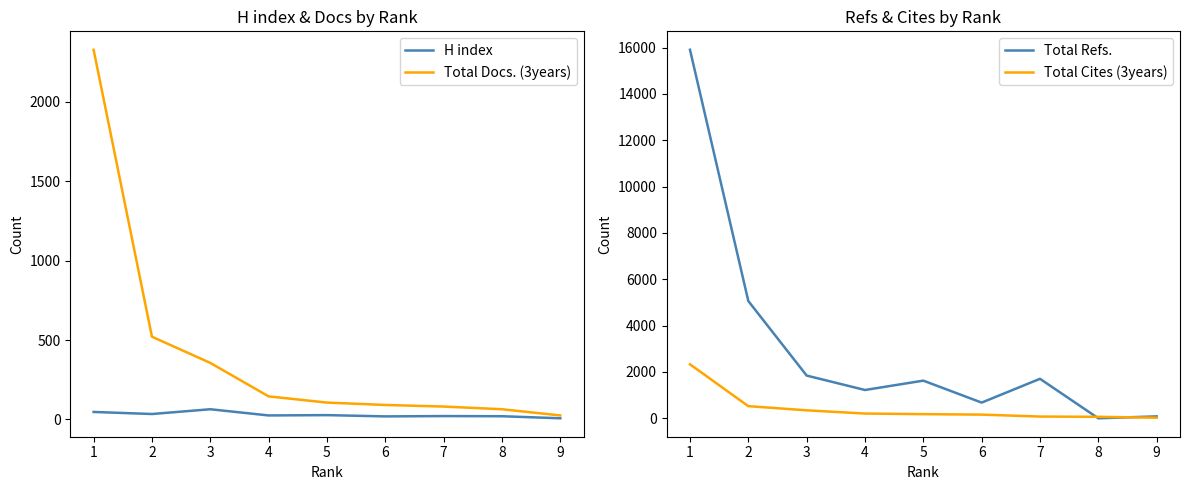

What are all the series names shown in the legend?

H index, Total Docs. (3years), Total Refs., Total Cites (3years)